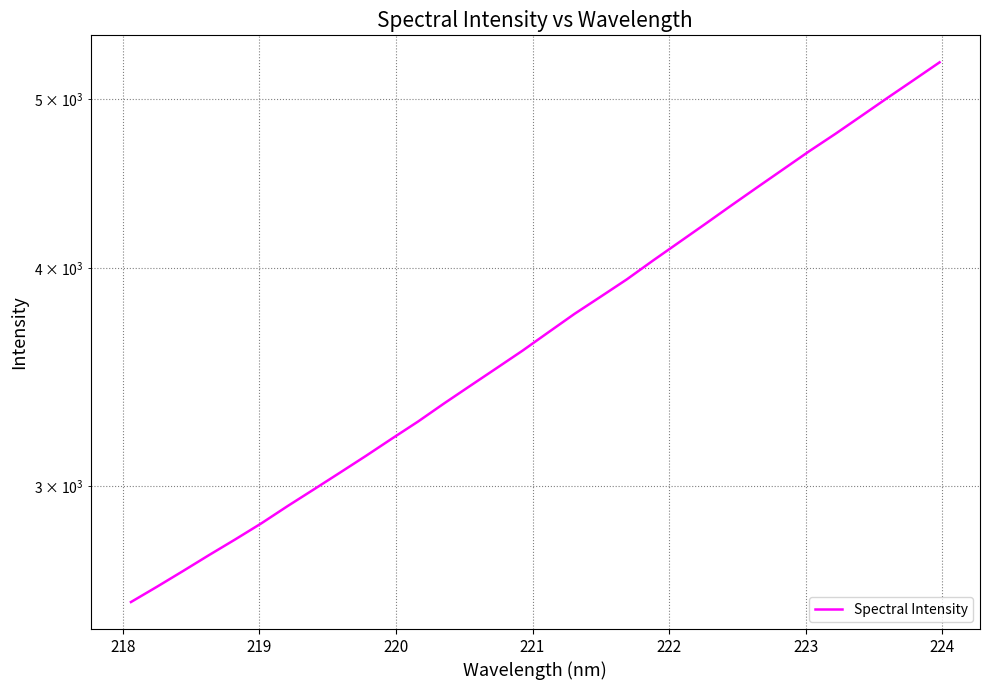

The value at 22 is 6240.0. True or false?

False